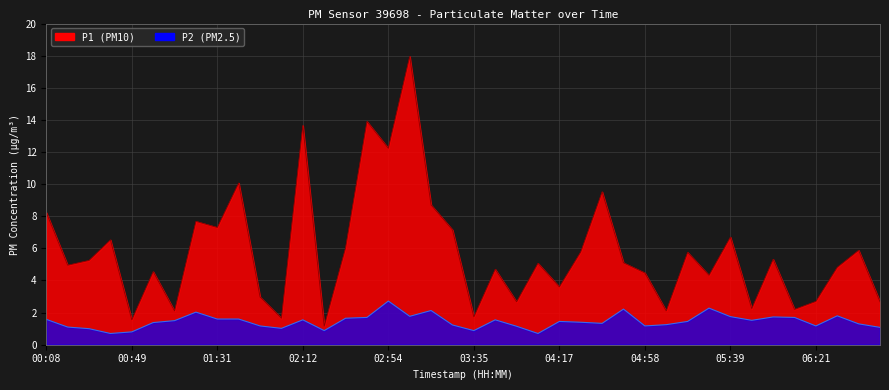

True or false: P1 and P2 cross at least once.

False